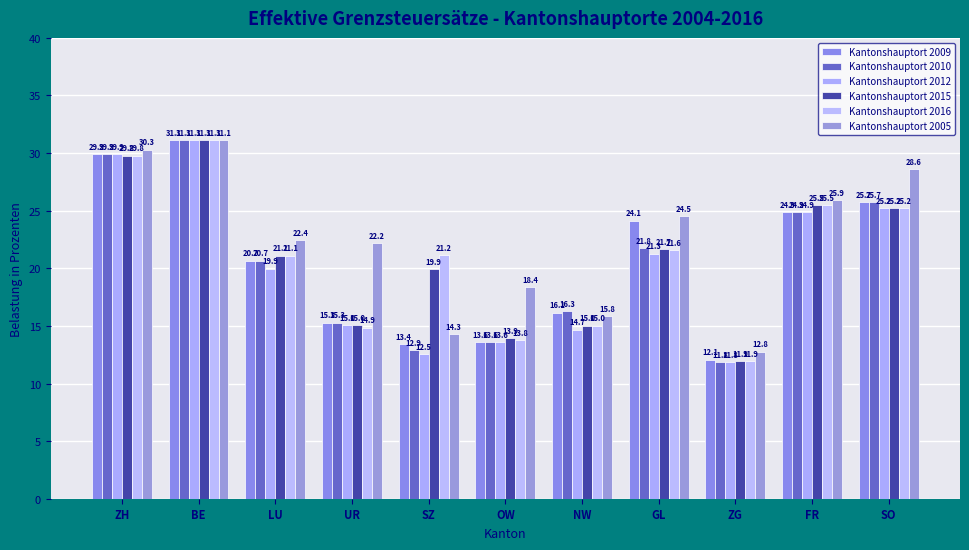

What is the value of the Kantonshauptort 2012 bar at the 1st from the left?

29.9